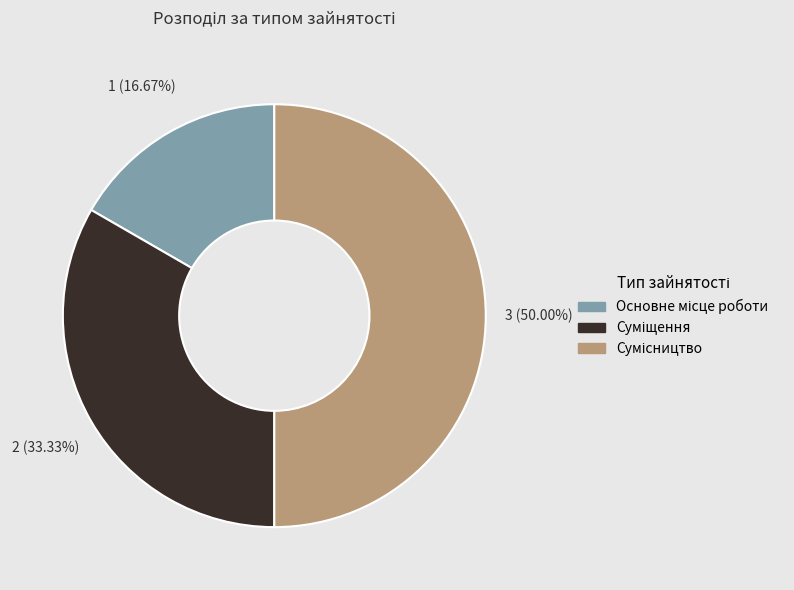

To the nearest percent, what is the difference between the largest and smallest slice percentages?

33%